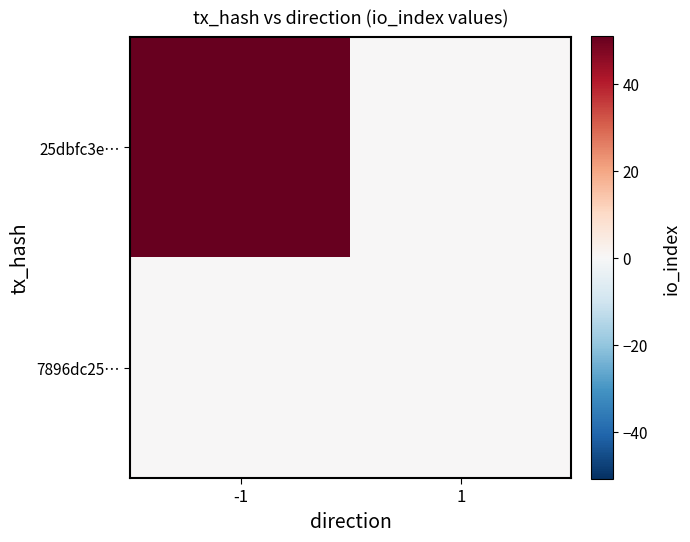

At -1, list the series in order from smallest to largest.

7896dc25…, 25dbfc3e…